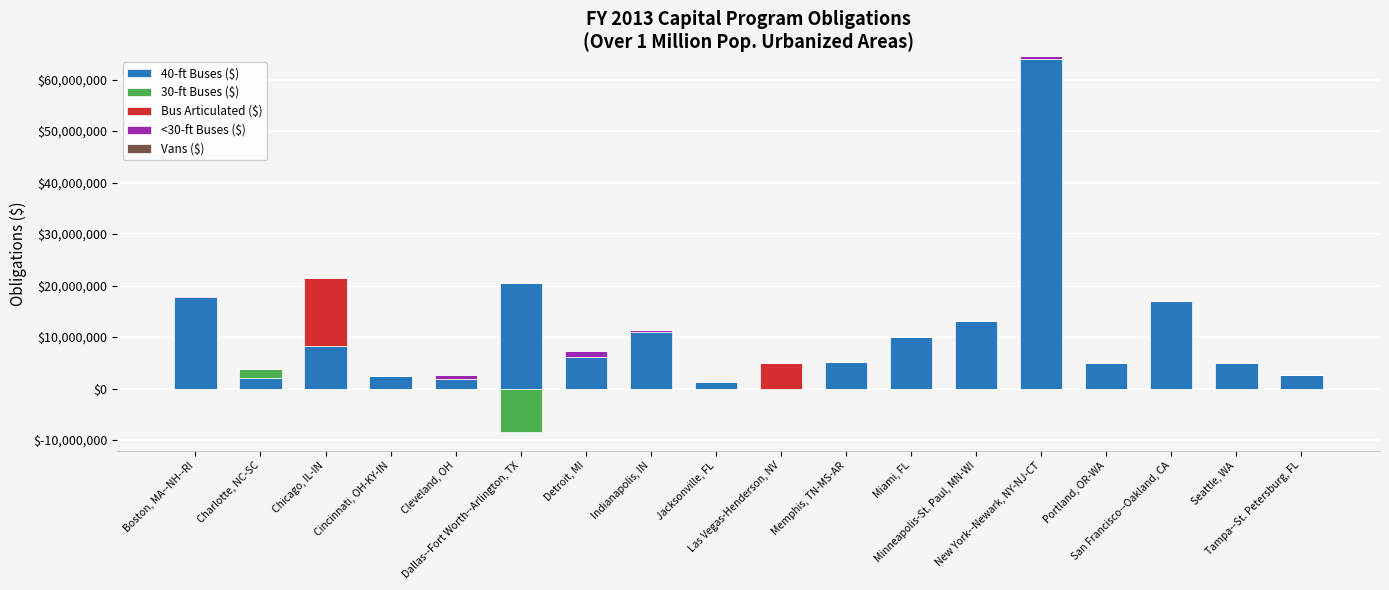

What is the difference between the highest and lowest values at New York--Newark, NY-NJ-CT?

64034544